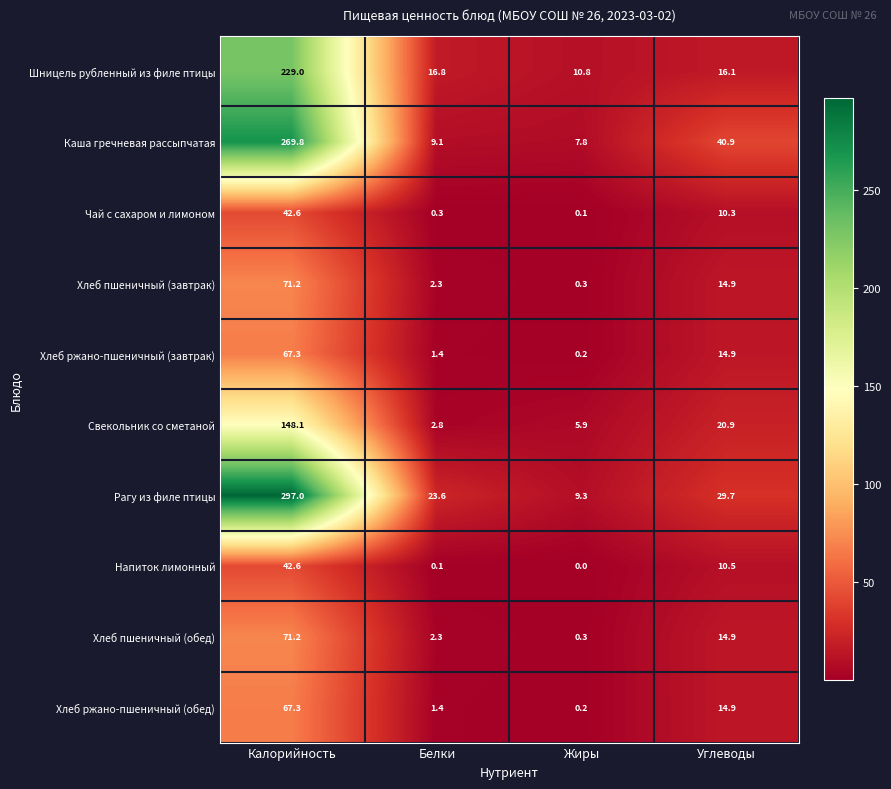

The value of Хлеб ржано-пшеничный (завтрак) at Белки is 0.9. True or false?

False